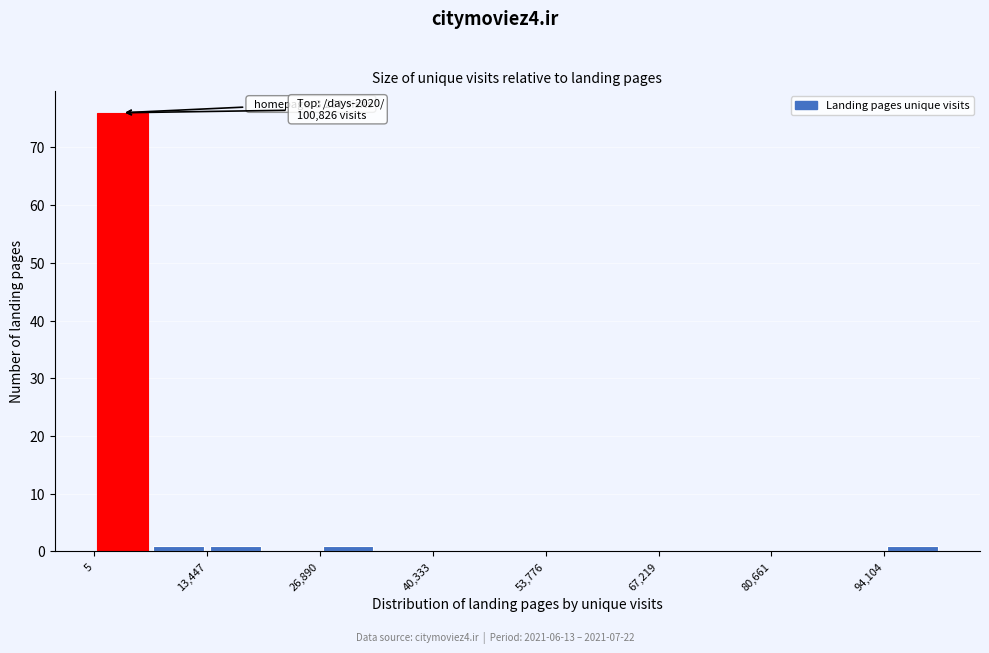

Around what value on the x-axis is the tallest bar? Give the approximate position of its centre, as read against the axis.

4000